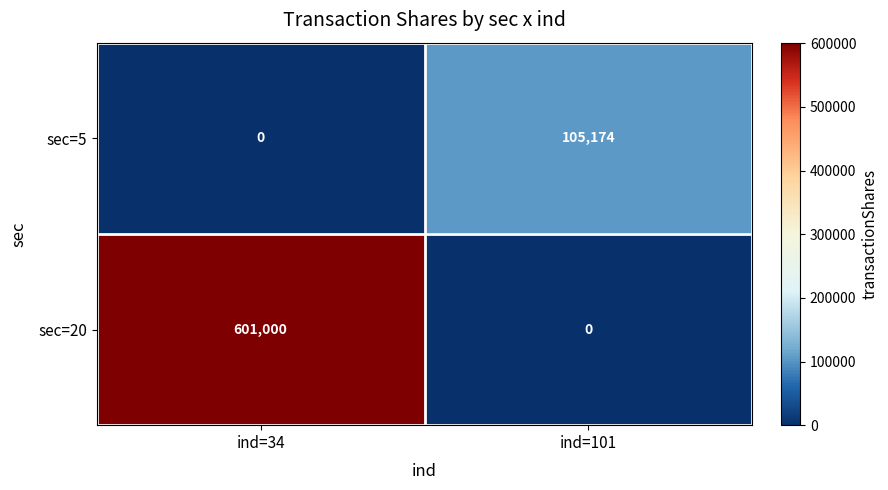

What is the sum of the sec=20 values at ind=101 and ind=34?

601000